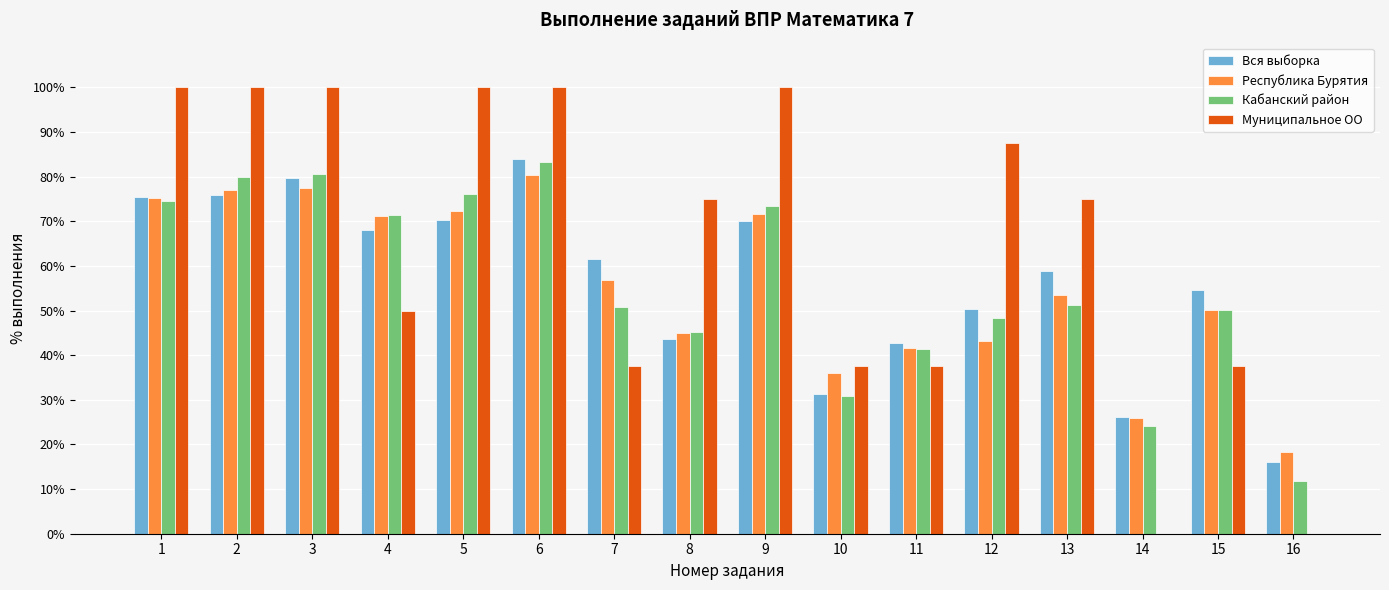

Which category has the highest value in the Республика Бурятия series?

6